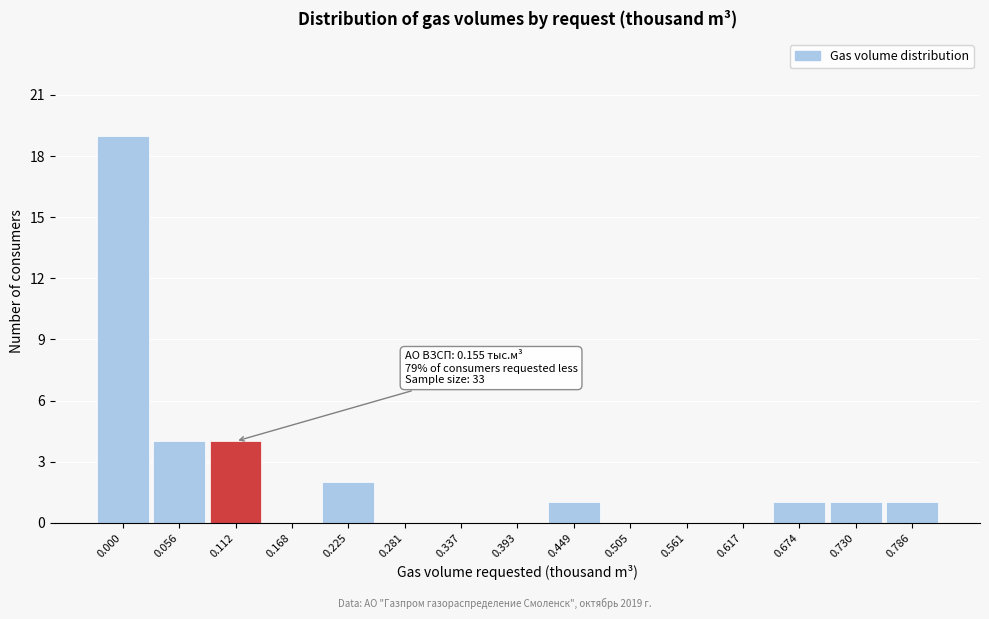

Reading left to right, list all the values displayed in this chart.

0.000=19	0.056=4	0.112=4	0.168=0	0.225=2	0.281=0	0.337=0	0.393=0	0.449=1	0.505=0	0.561=0	0.617=0	0.674=1	0.730=1	0.786=1